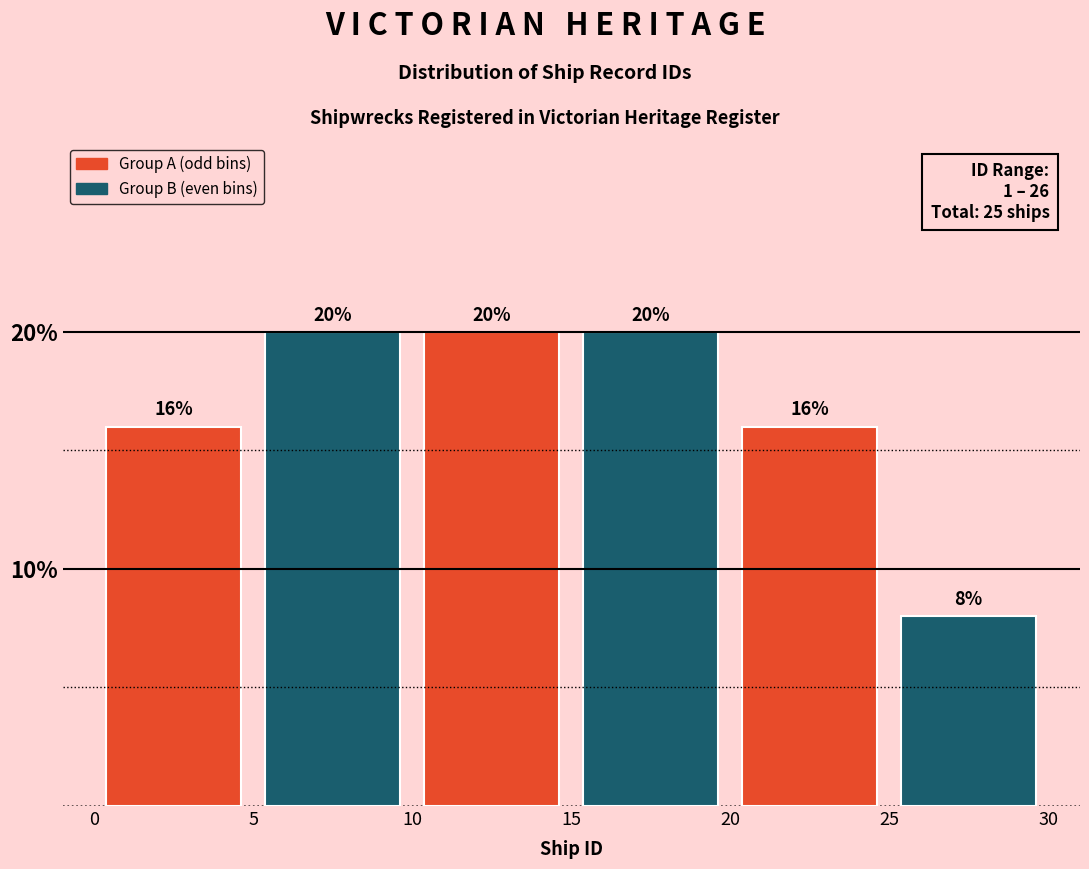

How tall is the bar that spans 25 to 30 on the x-axis?

8